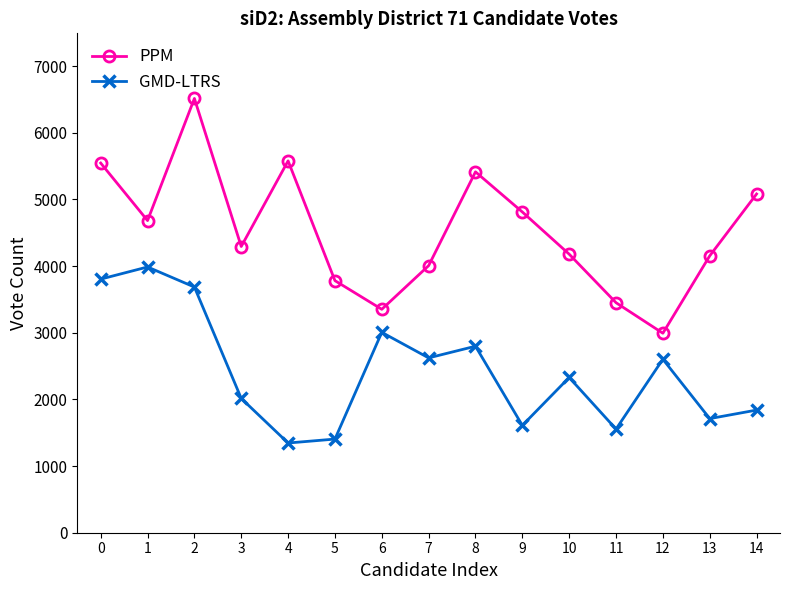

What is the value of the GMD-LTRS point at the 9th from the left?

2798